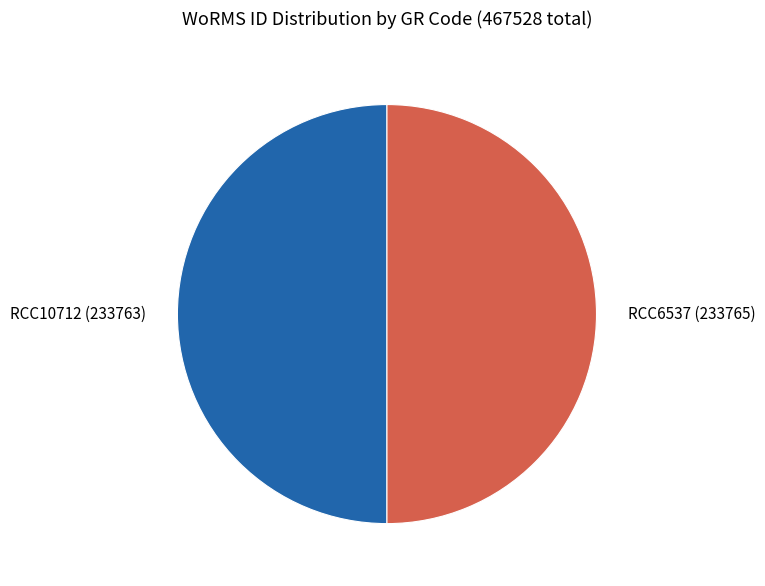

True or false: RCC6537 accounts for 59% of the total.

False